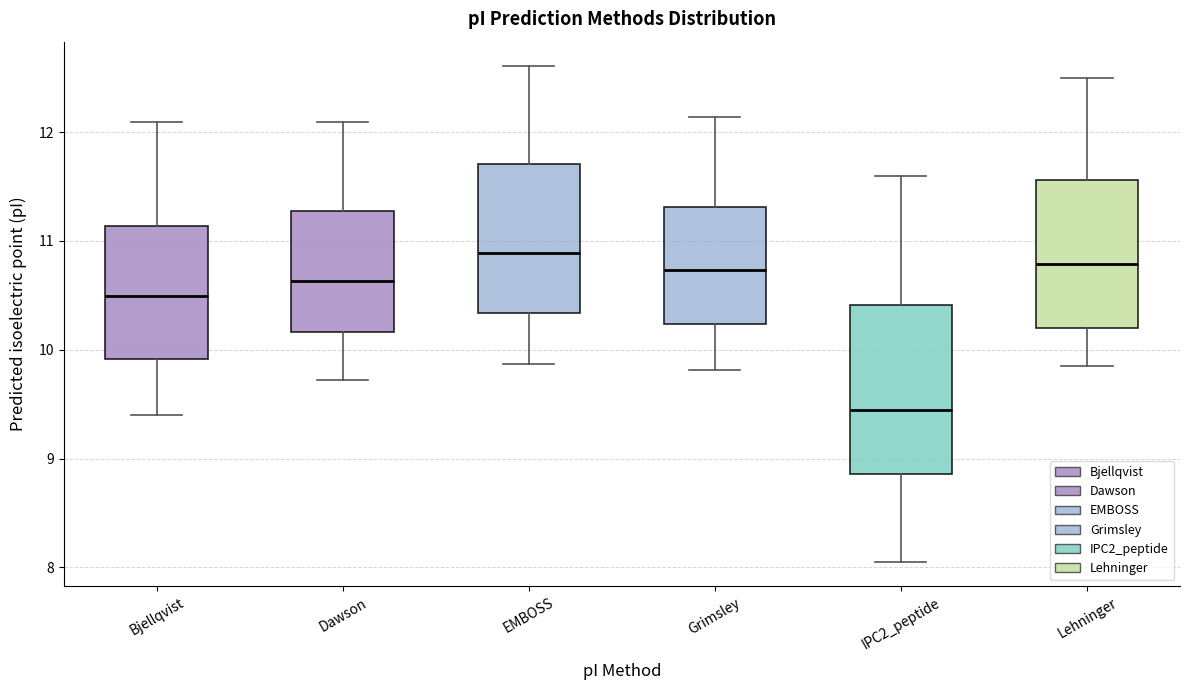

Reading left to right, read every box against the y-axis: the position of its median line, the range the box covers, and the ends of its whiskers. The values are not printed on the chart, so give them approximately, as read against the axis.

Bjellqvist: median 10.5, box 9.9 to 11.1, whiskers 9.4 to 12.1
Dawson: median 10.6, box 10.2 to 11.3, whiskers 9.7 to 12.1
EMBOSS: median 10.9, box 10.3 to 11.7, whiskers 9.9 to 12.6
Grimsley: median 10.7, box 10.2 to 11.3, whiskers 9.8 to 12.1
IPC2_peptide: median 9.4, box 8.9 to 10.4, whiskers 8.1 to 11.6
Lehninger: median 10.8, box 10.2 to 11.6, whiskers 9.9 to 12.5